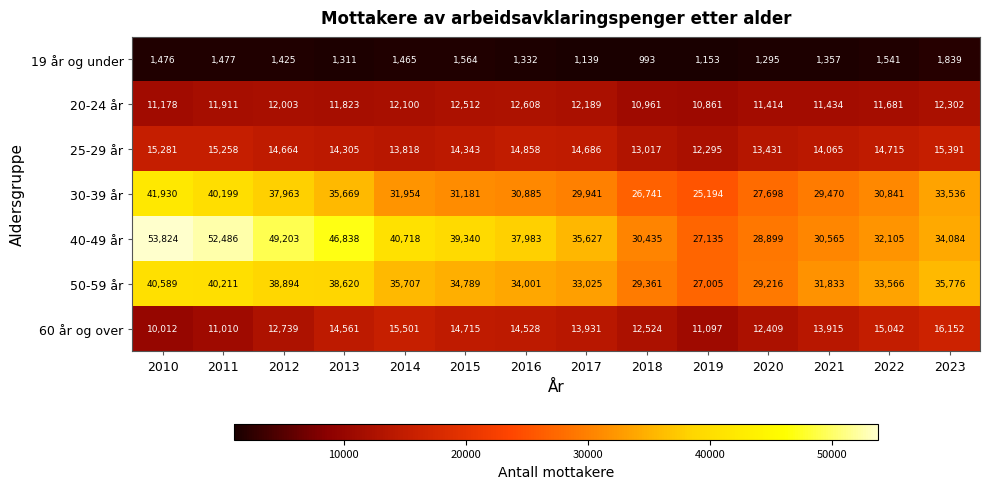

What is the difference between the 40-49 år values at 2018 and 2014?

10283